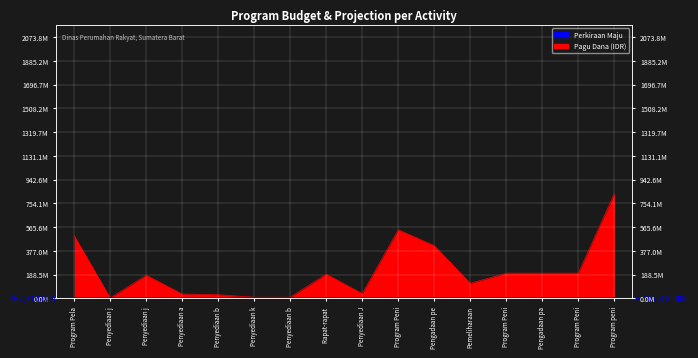

What is the ratio of the value at Penyediaan jasa kebersihan to the value at Penyediaan jasa surat menyurat?

61.2